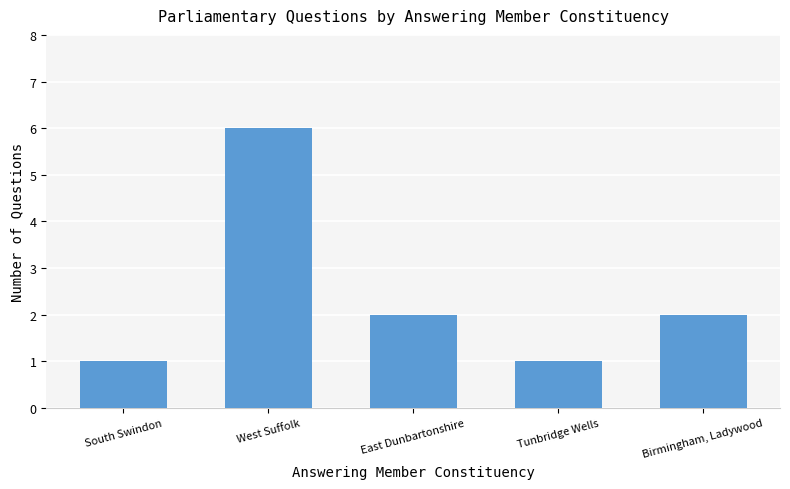

What is the ratio of the value at West Suffolk to the value at Birmingham, Ladywood?

3.0